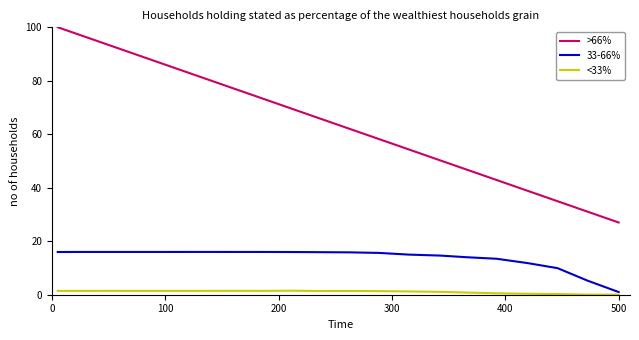

What is the highest value of the >66% series?

100.0